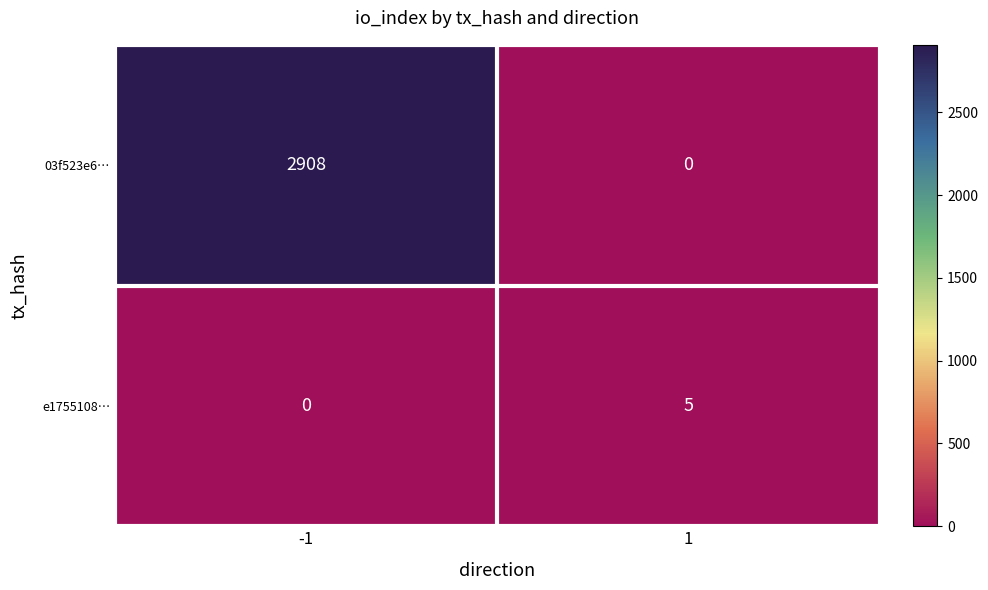

The e1755108… series shows 5 at 1. True or false?

True